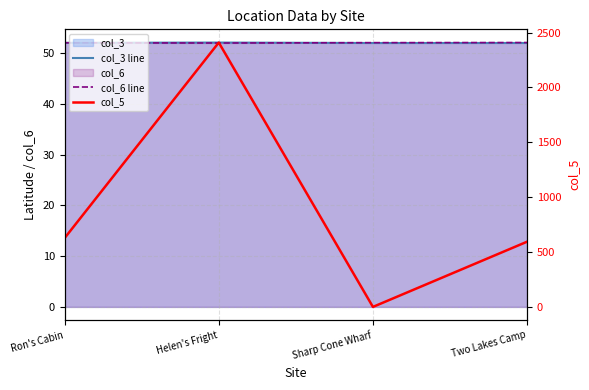

True or false: col_6 line has more than 0 interior local peaks.

False